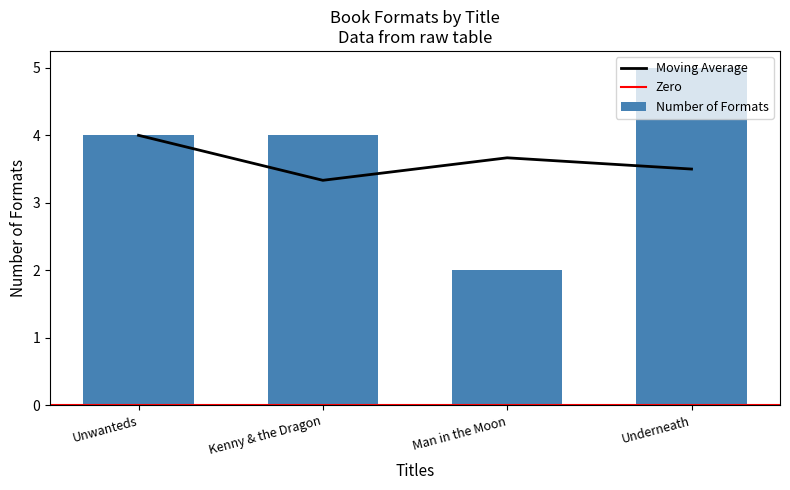

Are the bars grouped side by side (vs. stacked)?

No